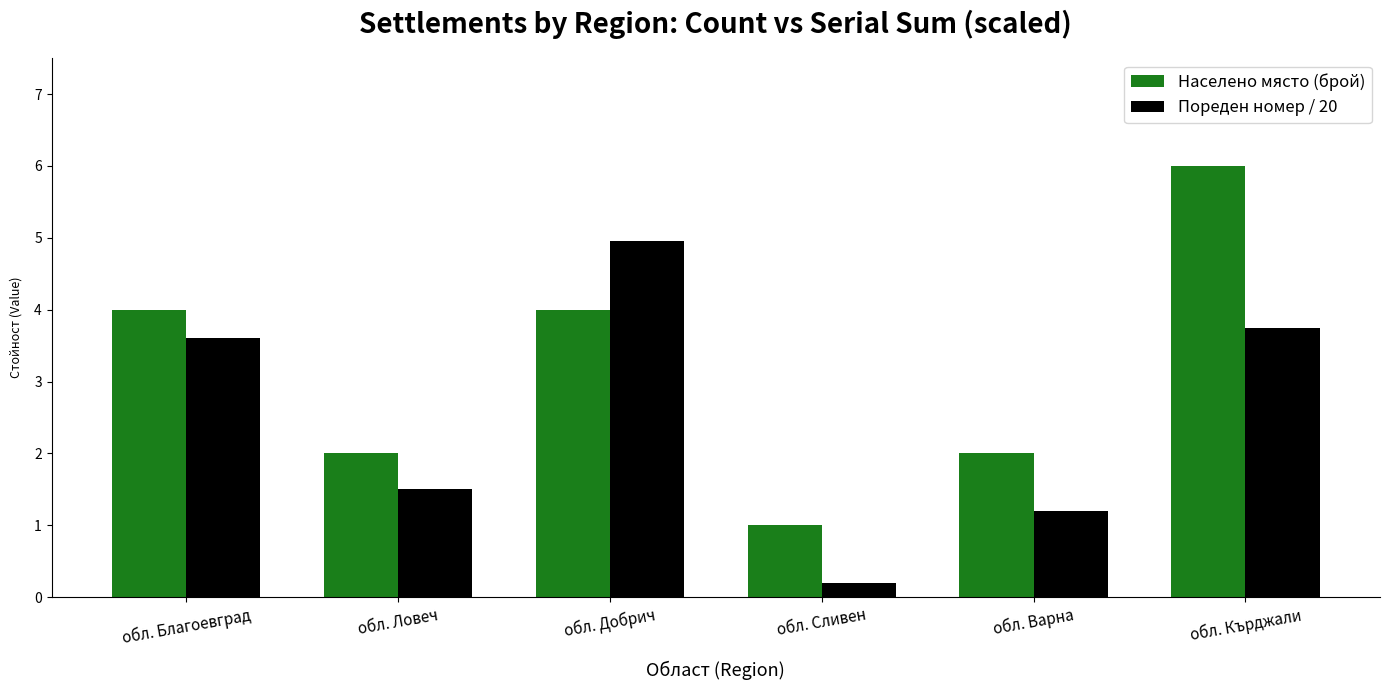

The value of Населено място (брой) at обл. Благоевград is 5.2. True or false?

False